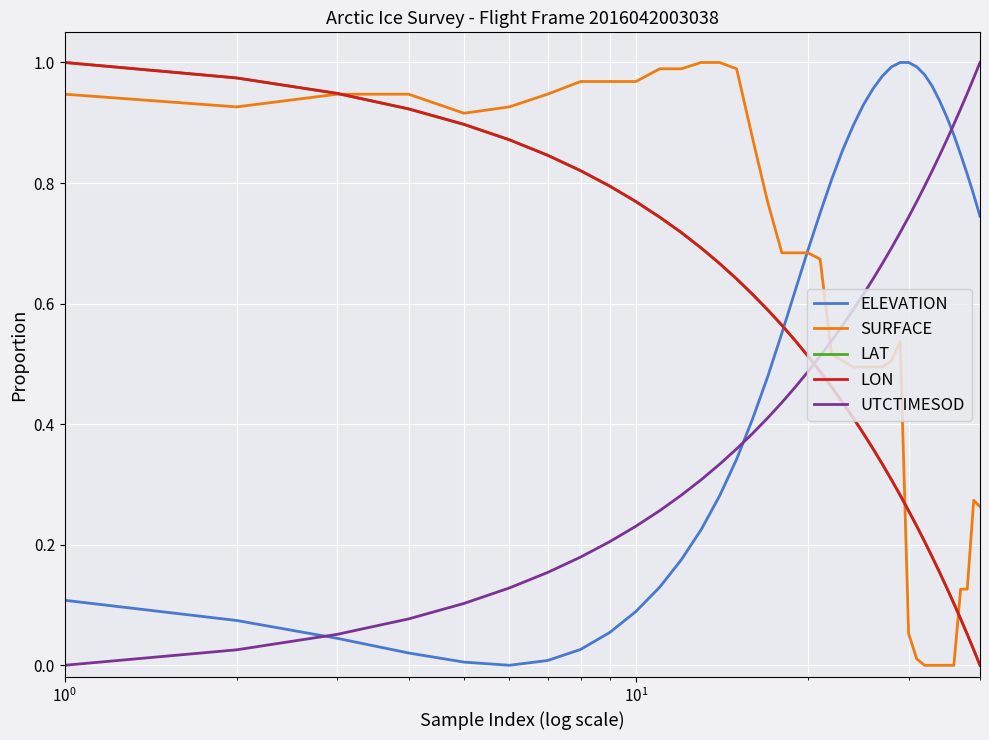

True or false: UTCTIMESOD and SURFACE cross at least once.

True